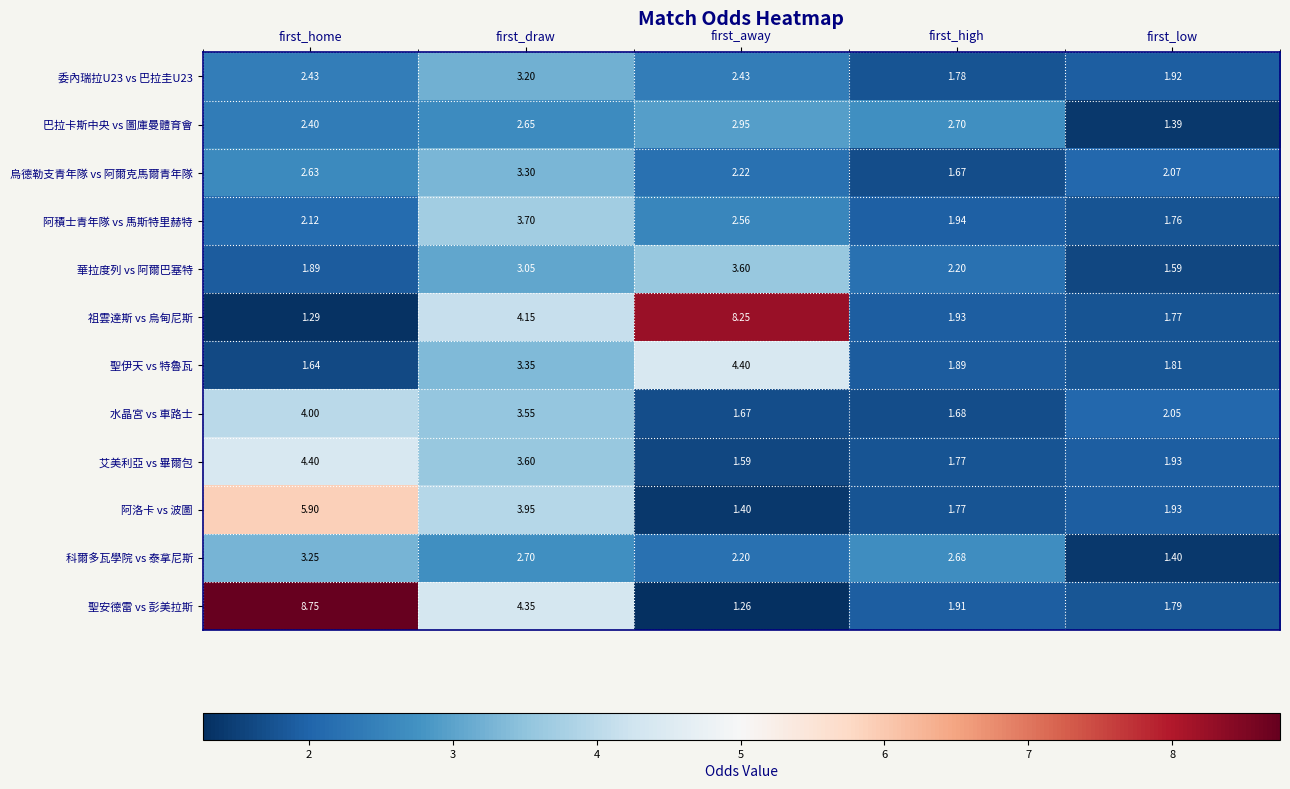

Which category has the highest value in the 水晶宮 vs 車路士 series?

first_home